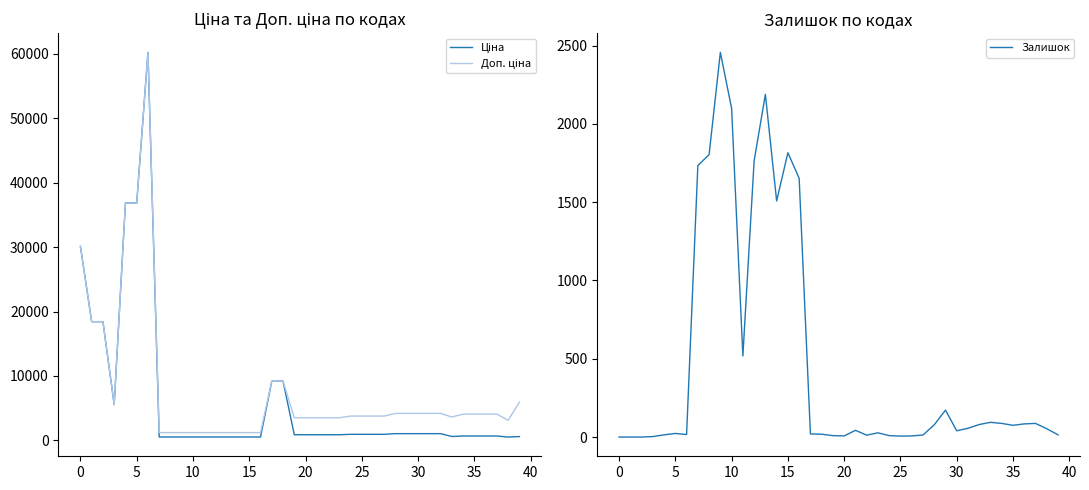

What is the average value of the Ціна series?

6198.0